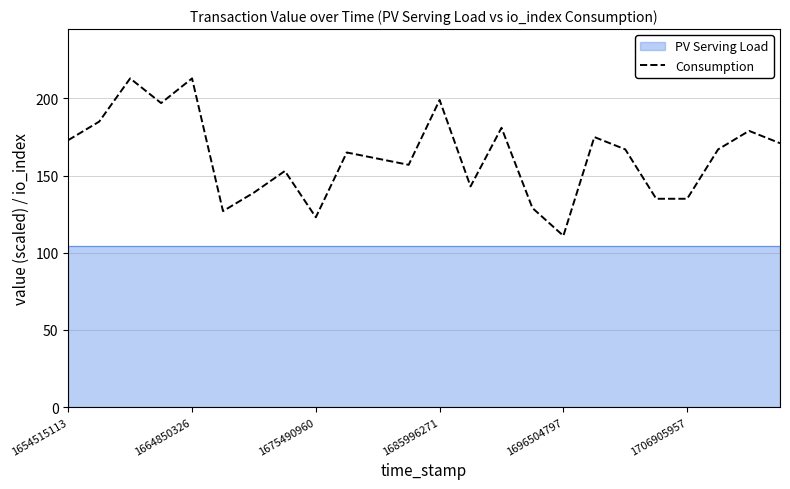

Is it true that Consumption equals 199 at 1685996271?

True